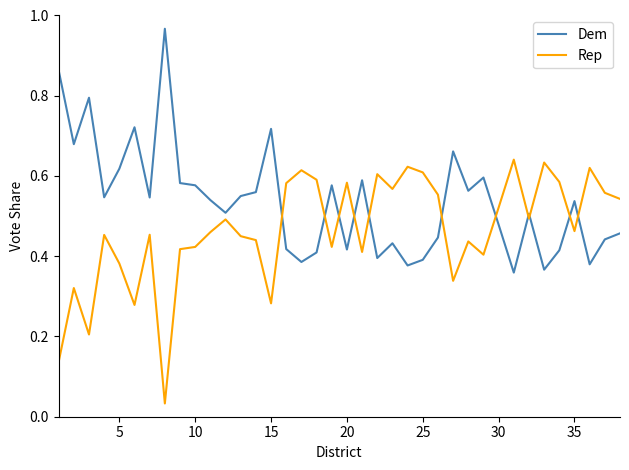

Which series has the largest total across all categories?

Dem